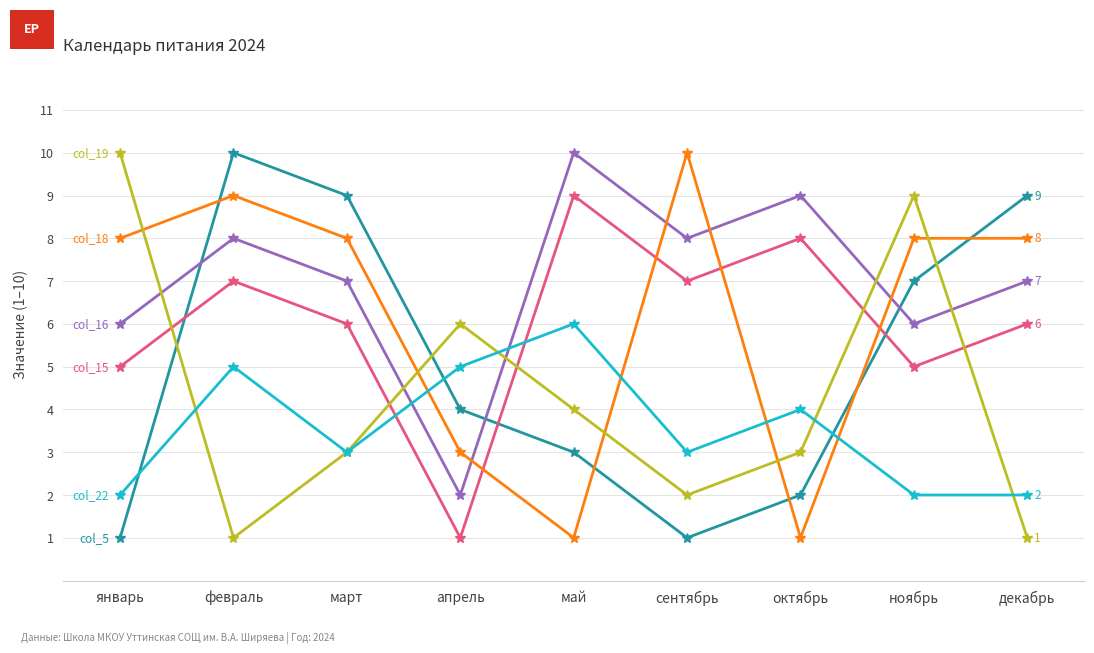

What is the label of the 1st point from the right?

декабрь